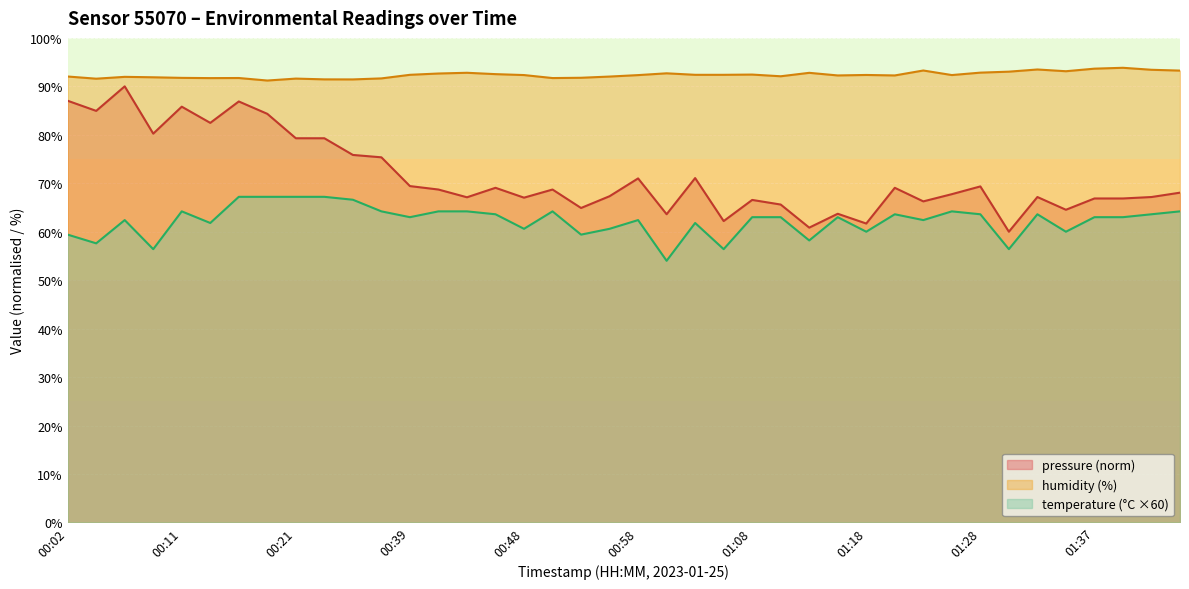

What is the difference between the humidity values at 00:02 and 01:20?

0.2